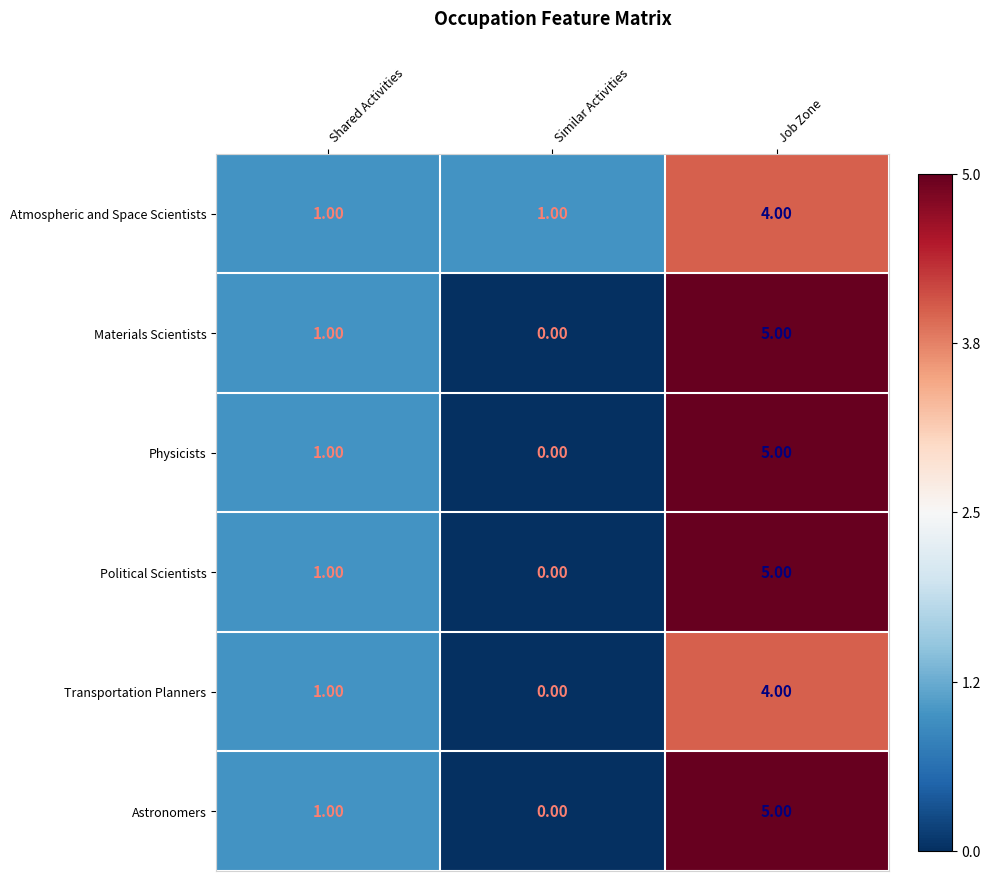

What is the sum of the Materials Scientists values at Shared Activities and Job Zone?

6